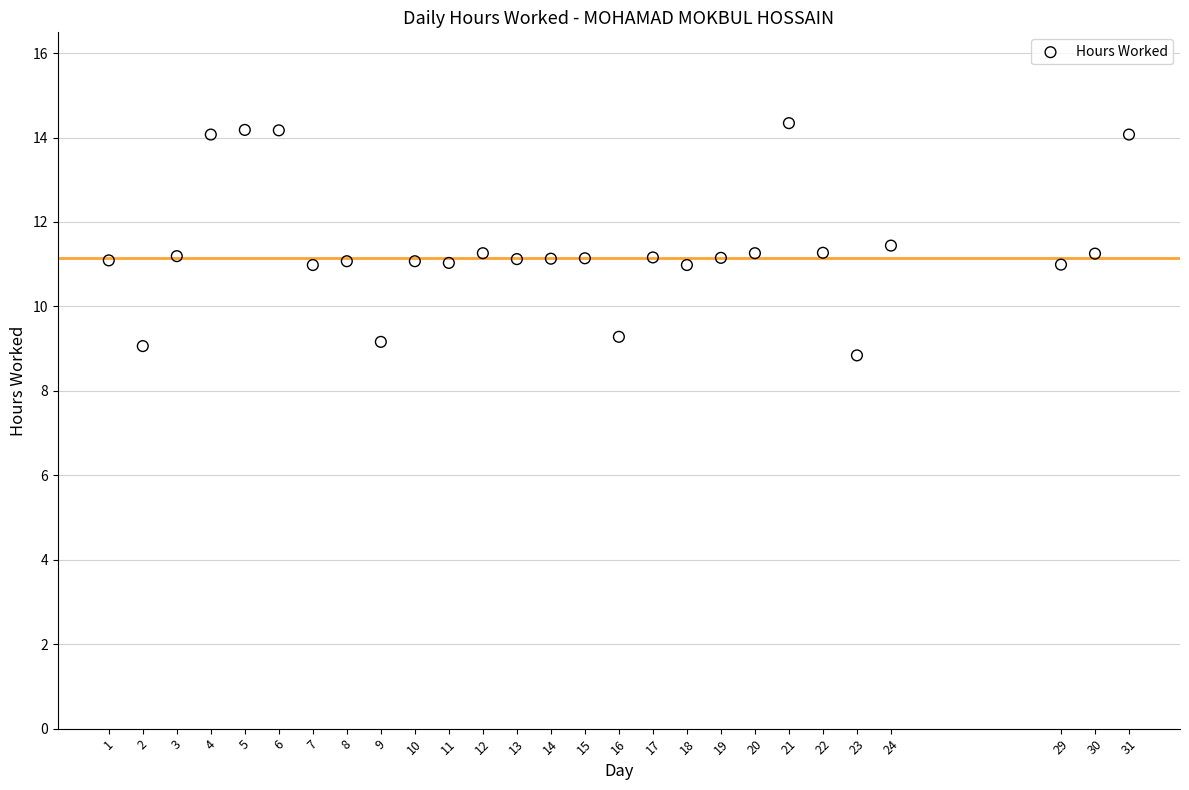

What is the range of Y values (max minus min)?

5.5